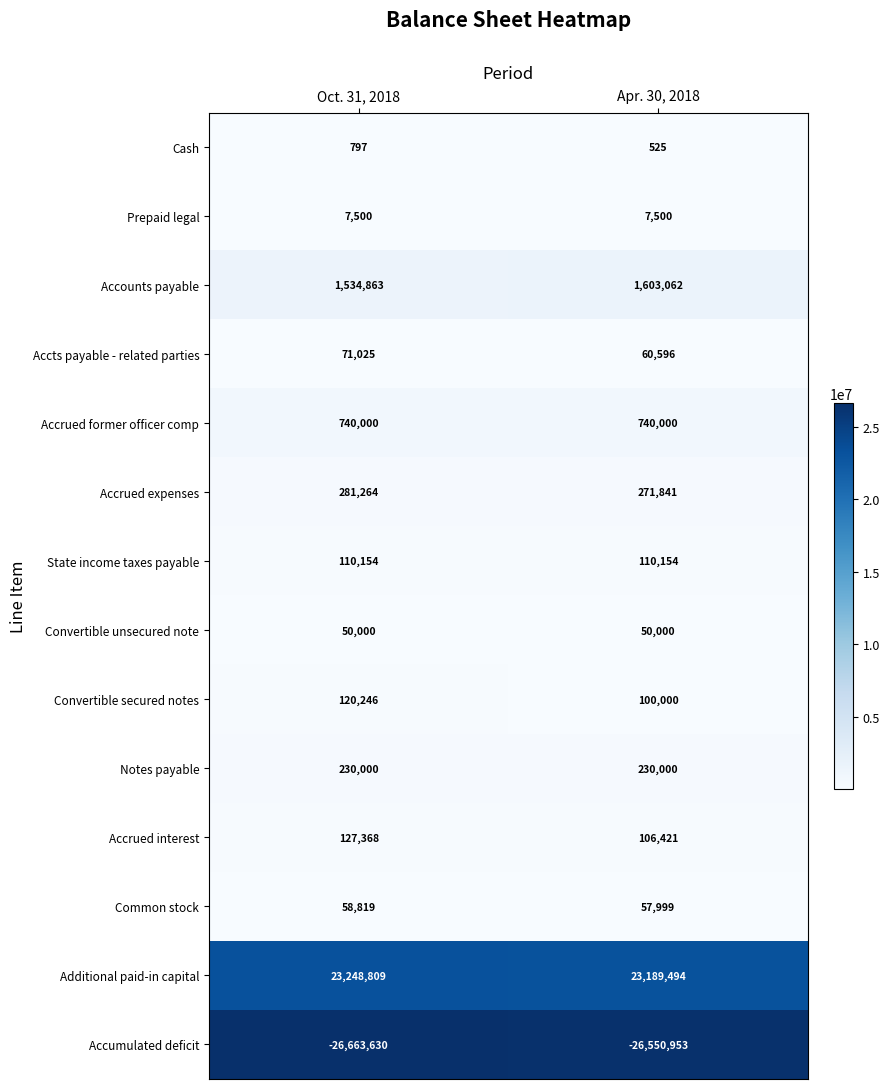

What is the sum of all Convertible secured notes values?

220246